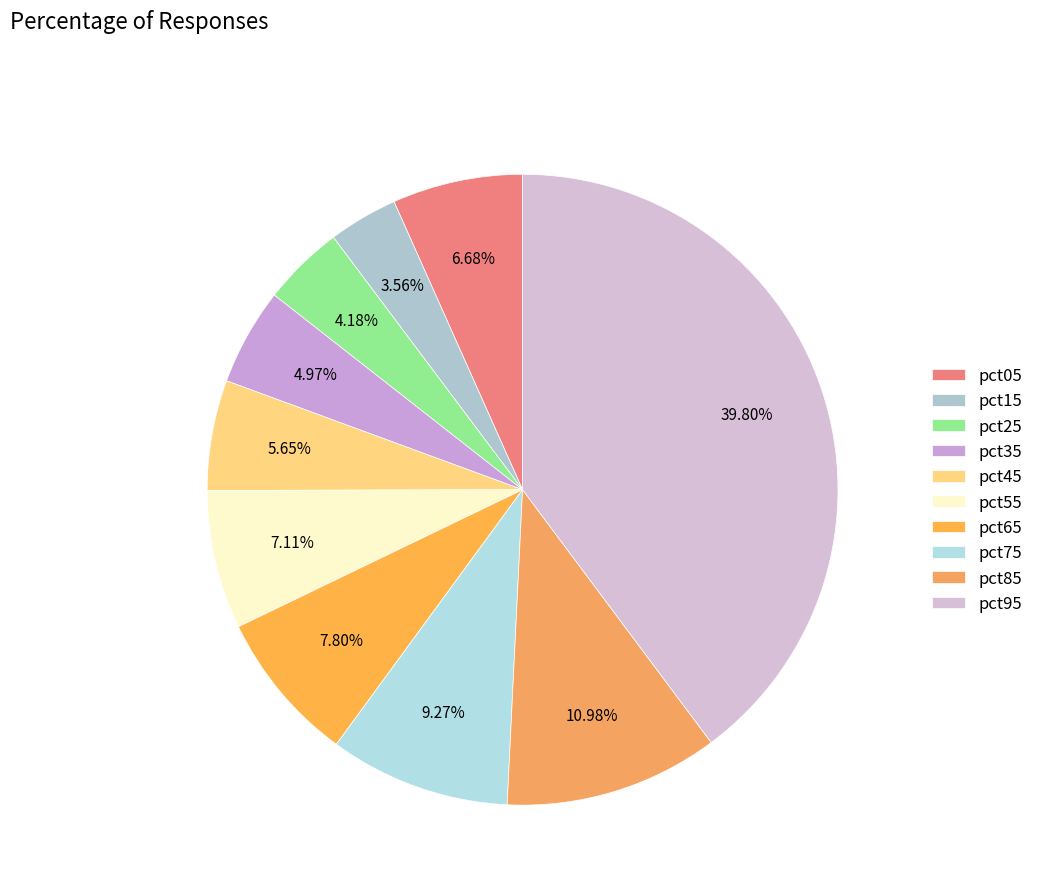

Which category has the smallest portion of the pie?

pct15